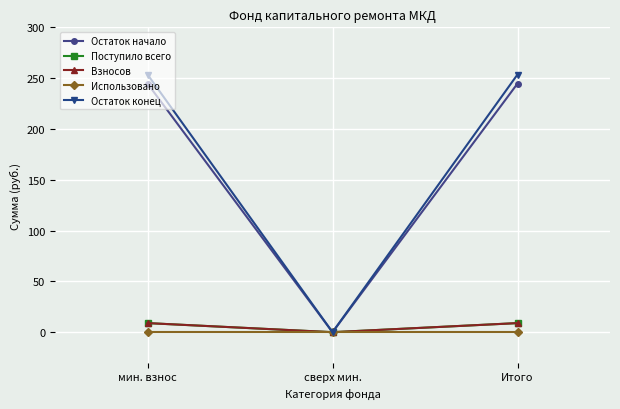

Reading left to right, transcribe all the data shown in this chart.

Остаток начало: 244.6	0.0	244.6
Поступило всего: 8.9	0.0	8.9
Взносов: 8.9	0.0	8.9
Использовано: 0.0	0.0	0.0
Остаток конец: 253.6	0.0	253.6